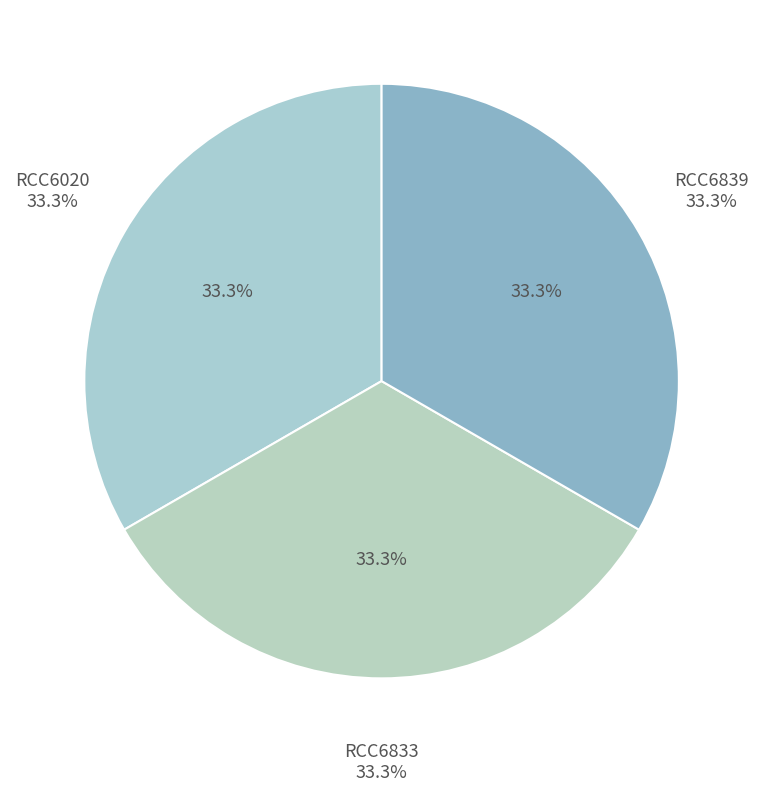

Is there a majority slice in this chart?

No